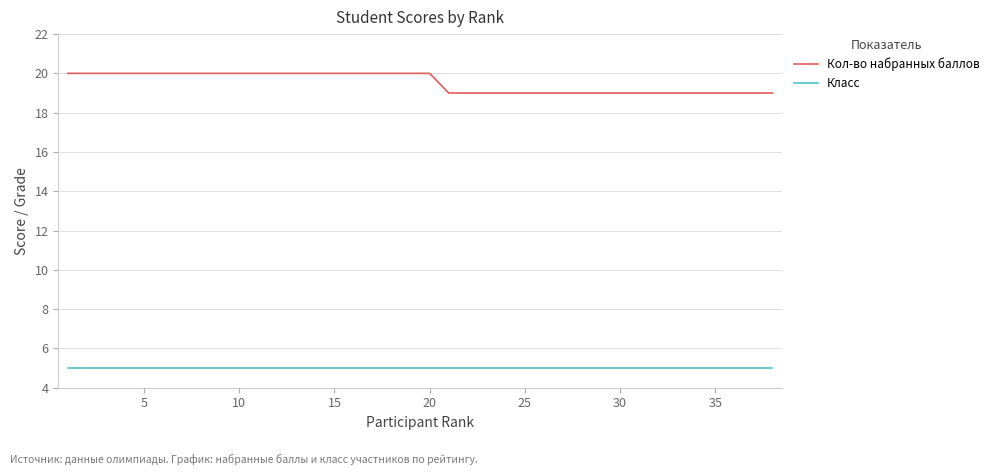

List the series in order of their peak value, highest first.

Кол-во набранных баллов, Класс